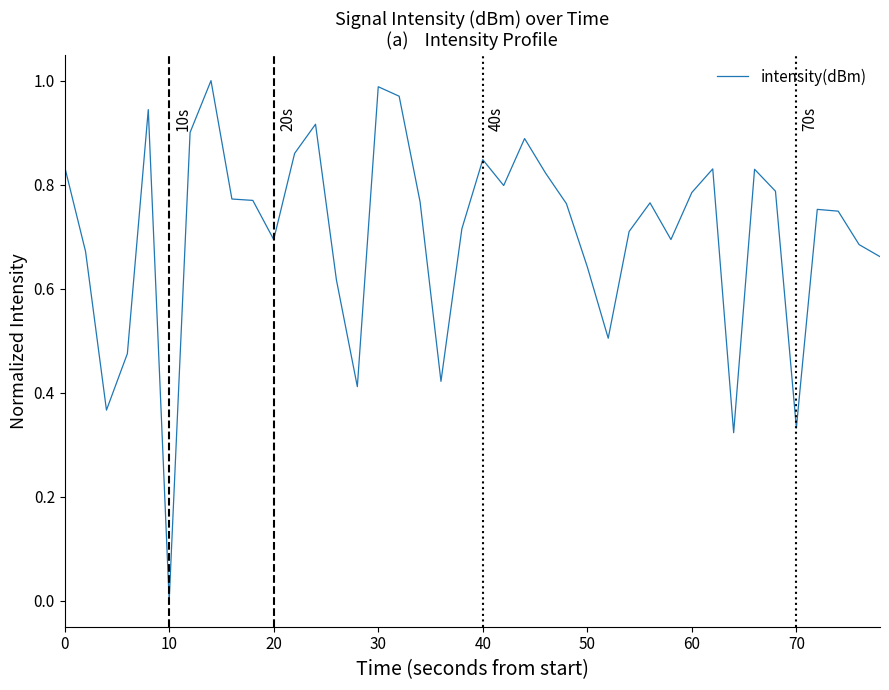

Does the chart display data point markers on the line(s)?

No